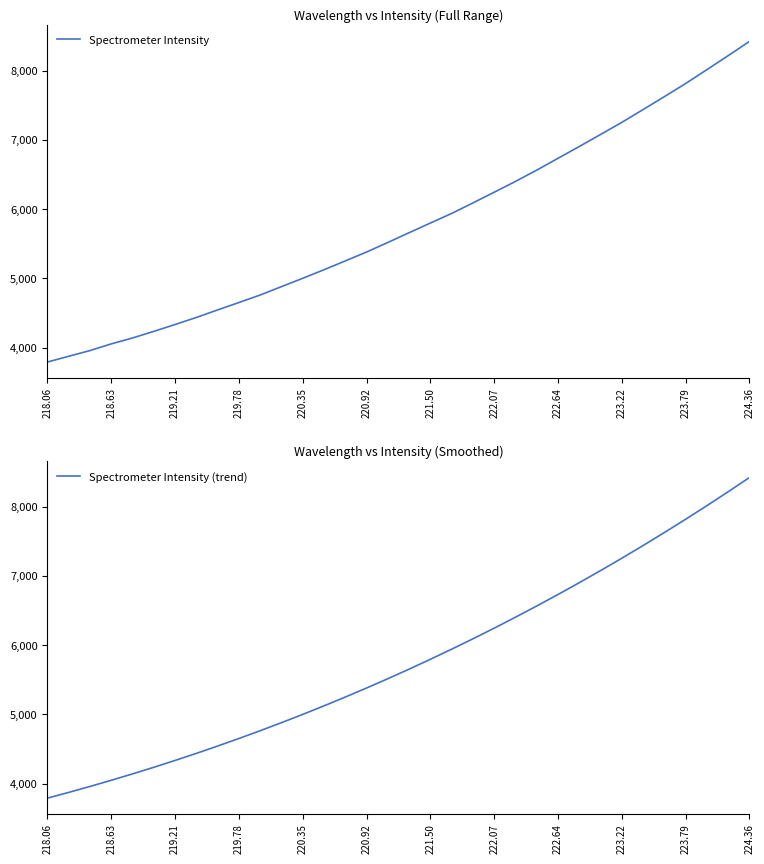

What is the minimum value for Spectrometer Intensity?

3794.4